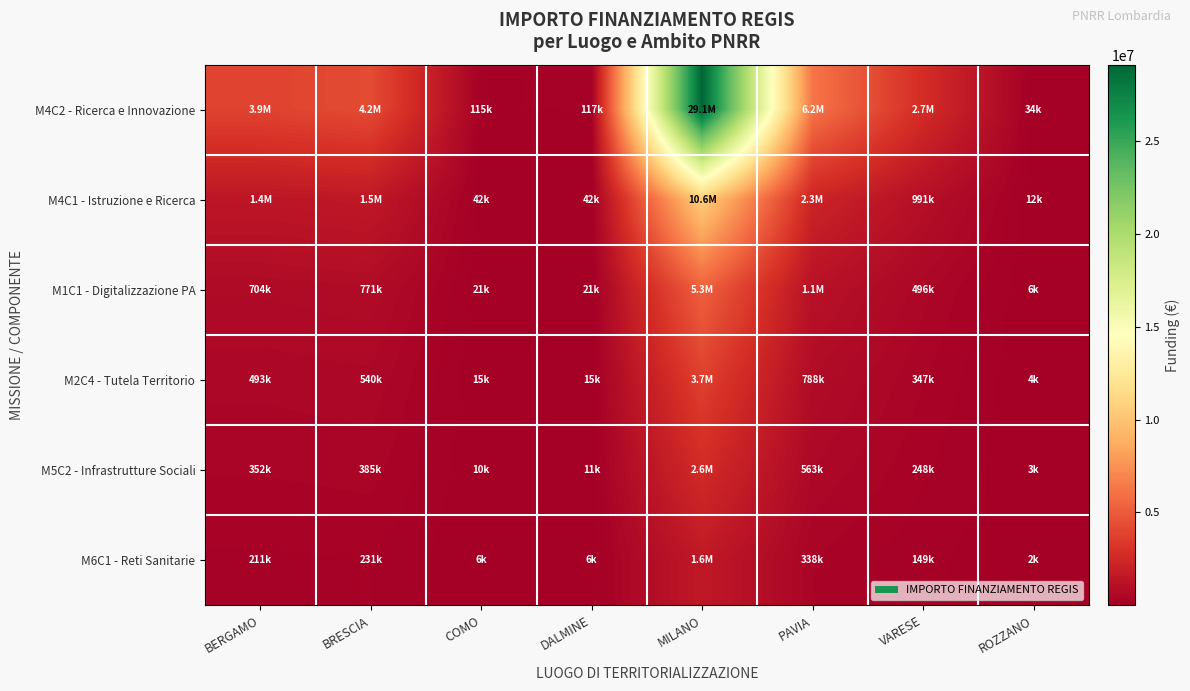

What is the average value of the M5C2 - Infrastrutture Sociali series?

527178.5